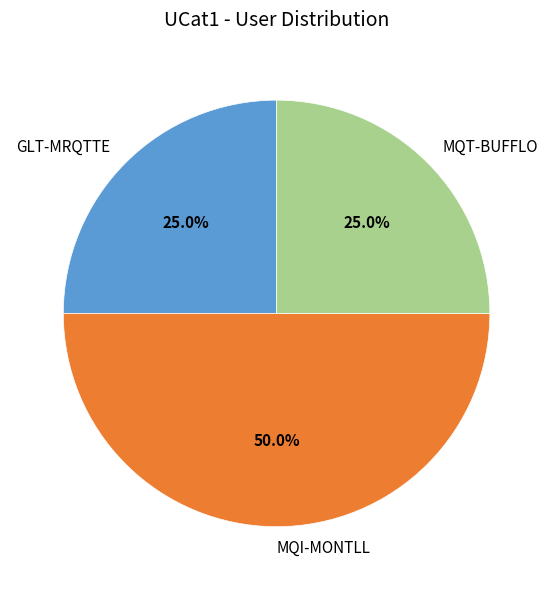

What percentage is NOT represented by MQT-BUFFLO?

75.0%